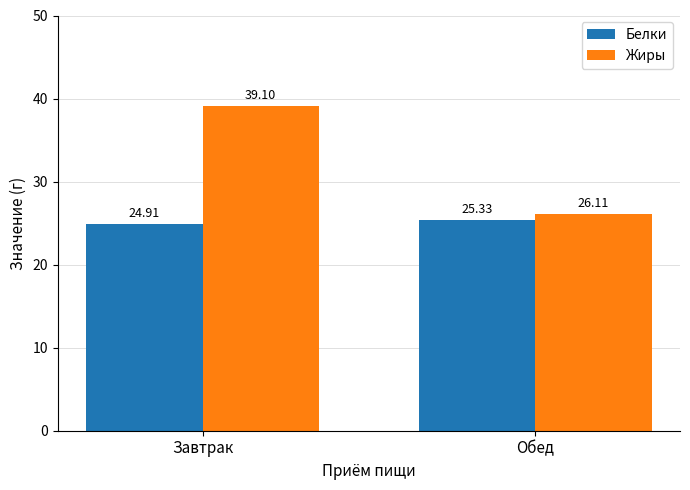

What position from the right is Обед?

1